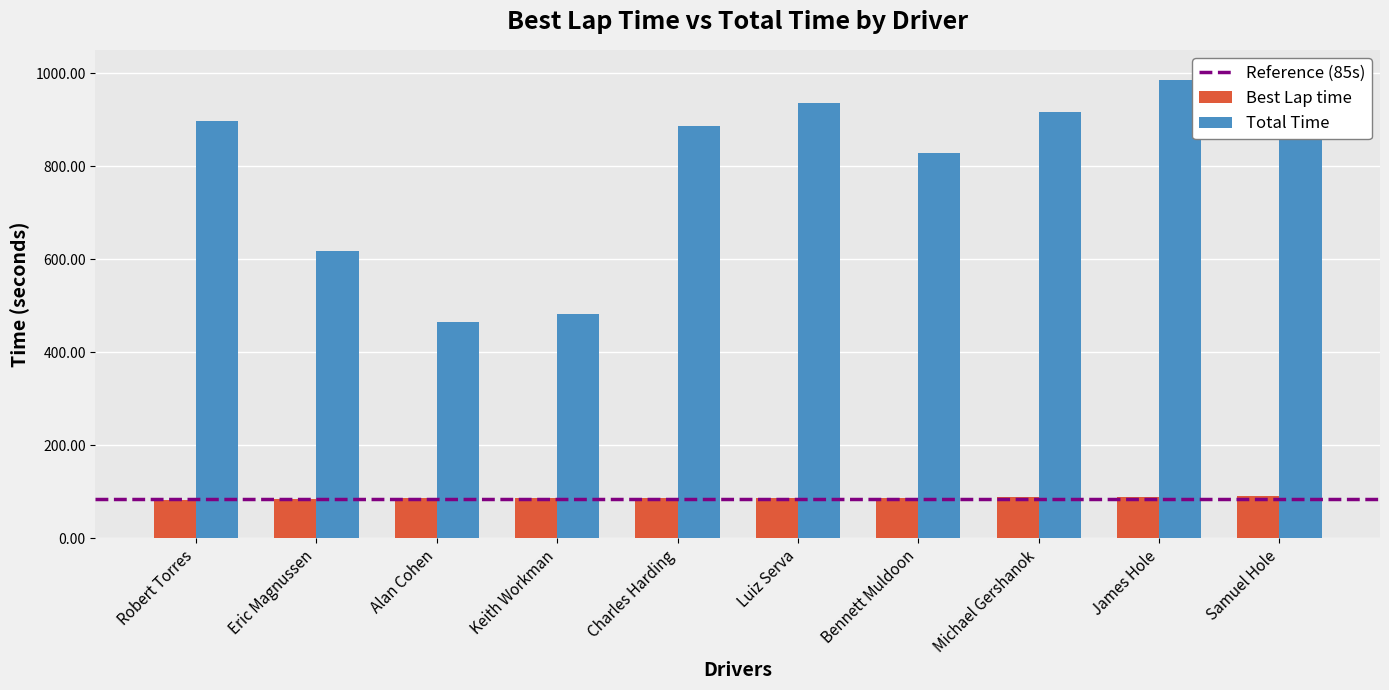

Which series has the widest spread of values?

Total Time